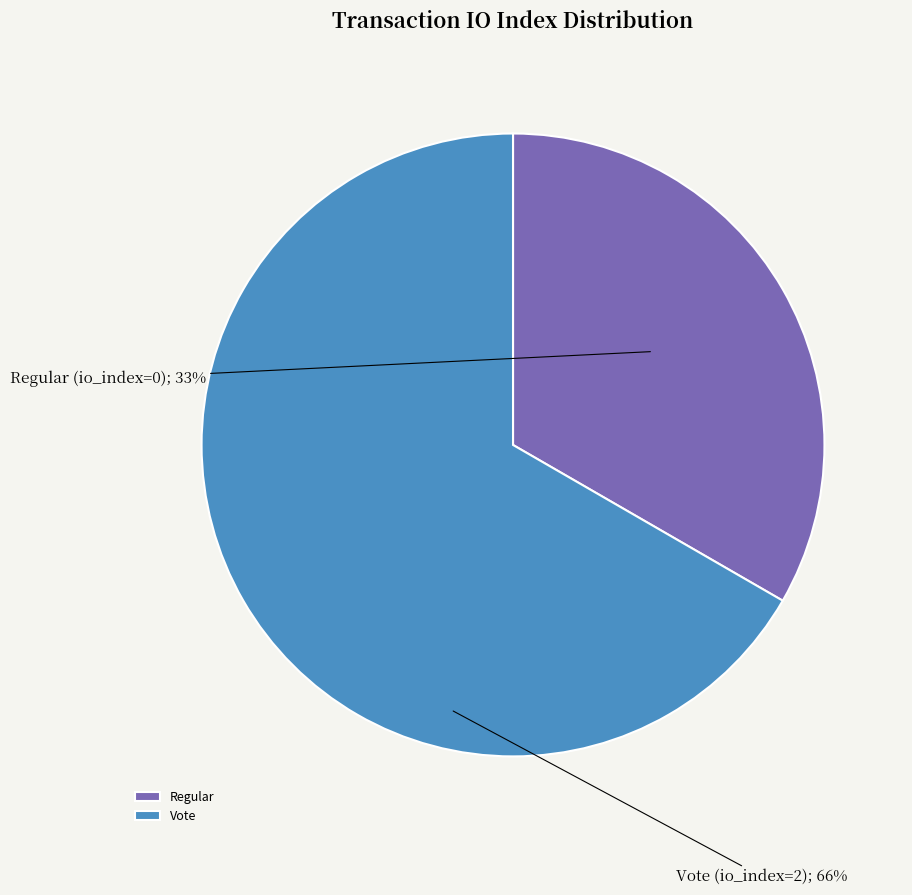

What percentage do Regular (io_index=0) and Vote (io_index=2) together represent?

100.0%